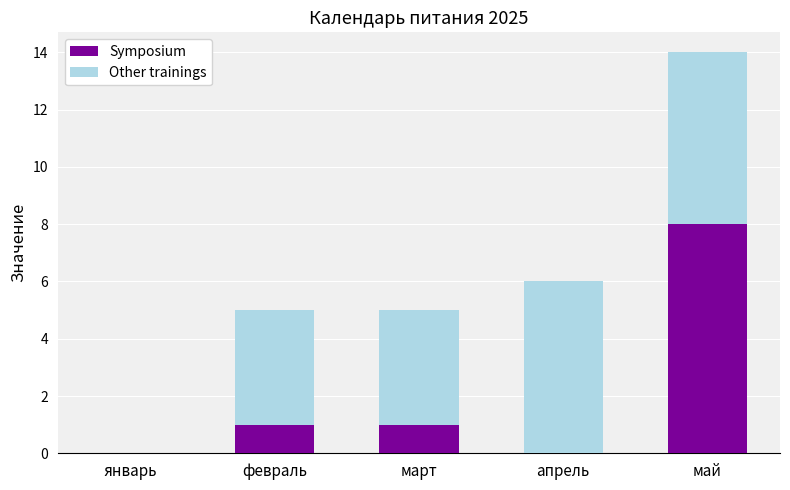

The Symposium series shows 0 at январь. True or false?

True